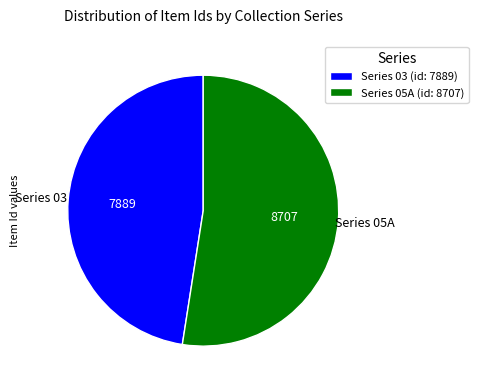

Rank the categories by value from lowest to highest.

Series 03 (id: 7889), Series 05A (id: 8707)